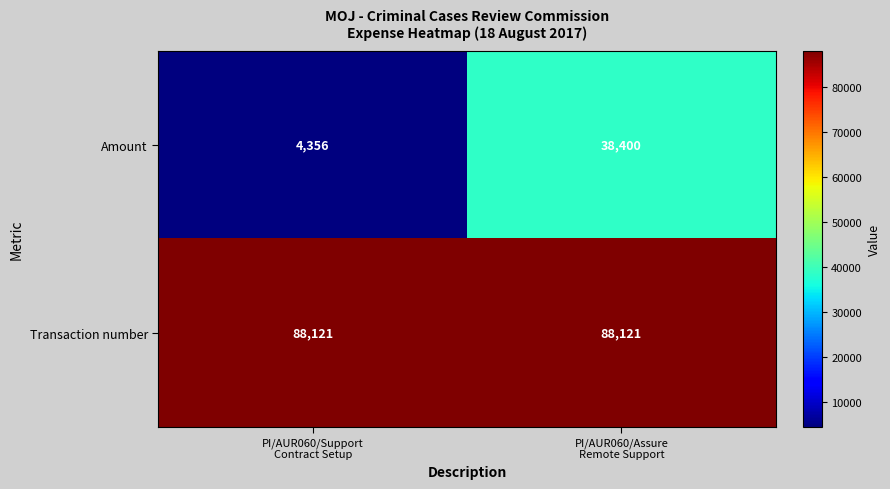

Which series has the largest total across all categories?

Transaction number